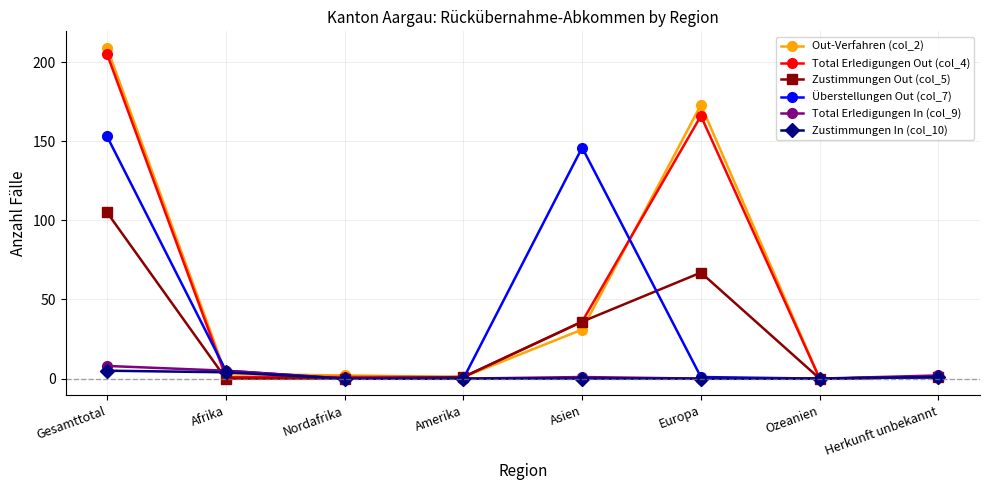

Count the number of data series in this chart.

6